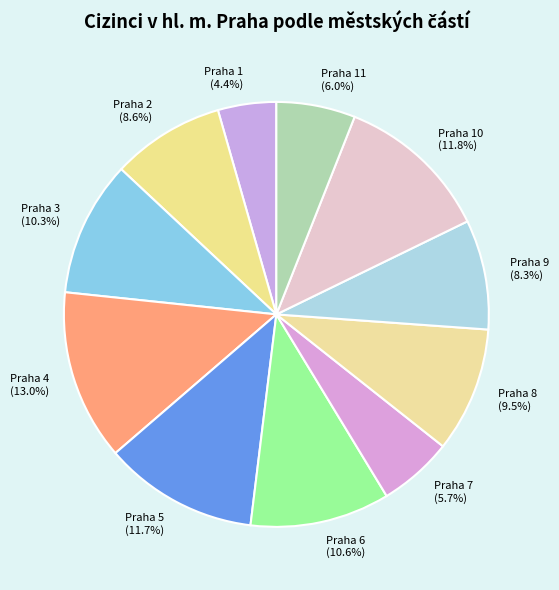

Combined, do Praha 4 (13.0%) and Praha 3 (10.3%) account for over 50%?

No